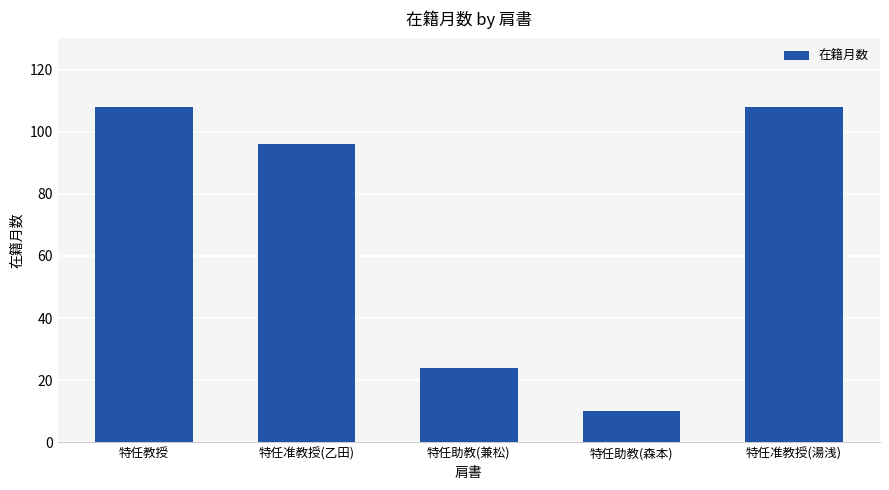

How many data points are less than 96?

2